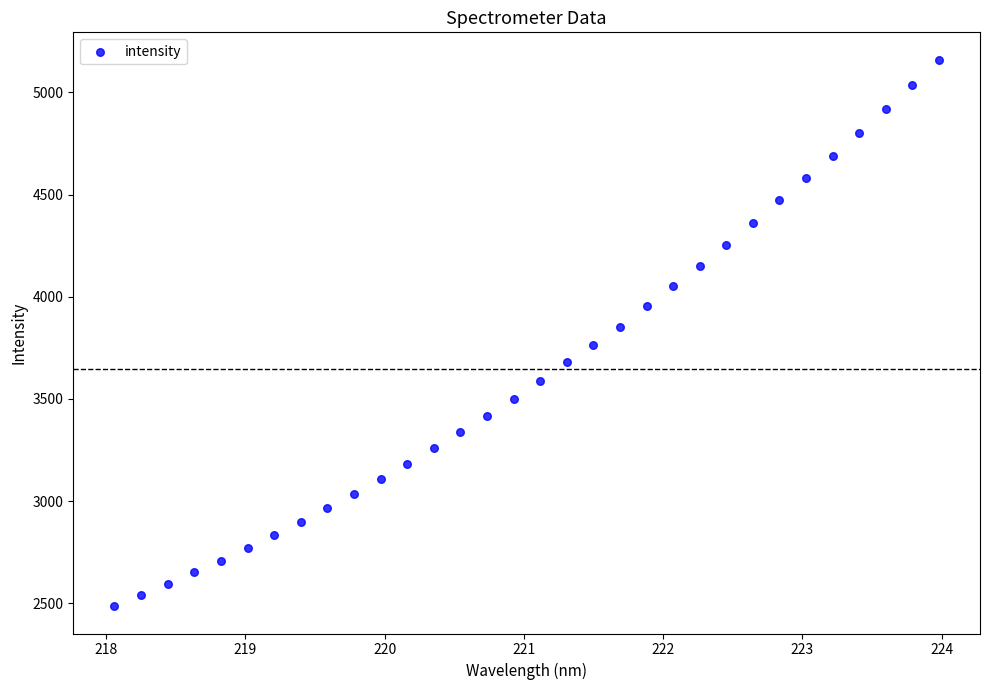

What is the range of X values (max minus min)?

5.9